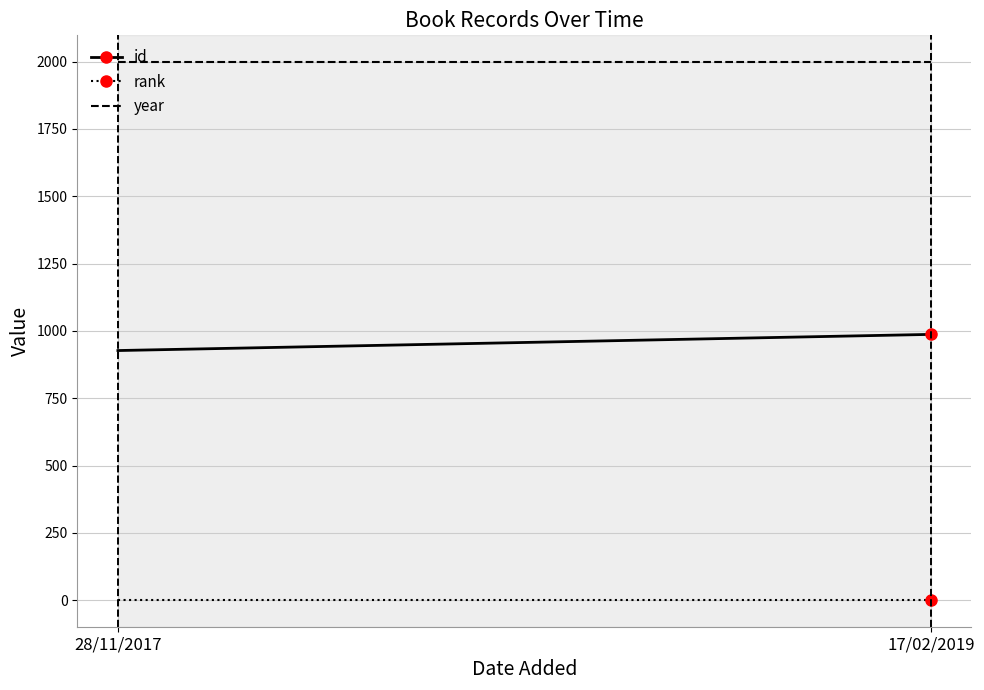

Reading right to left, transcribe all the data shown in this chart.

id: 17/02/2019=987	28/11/2017=927
rank: 17/02/2019=1	28/11/2017=1
year: 17/02/2019=1998	28/11/2017=1998